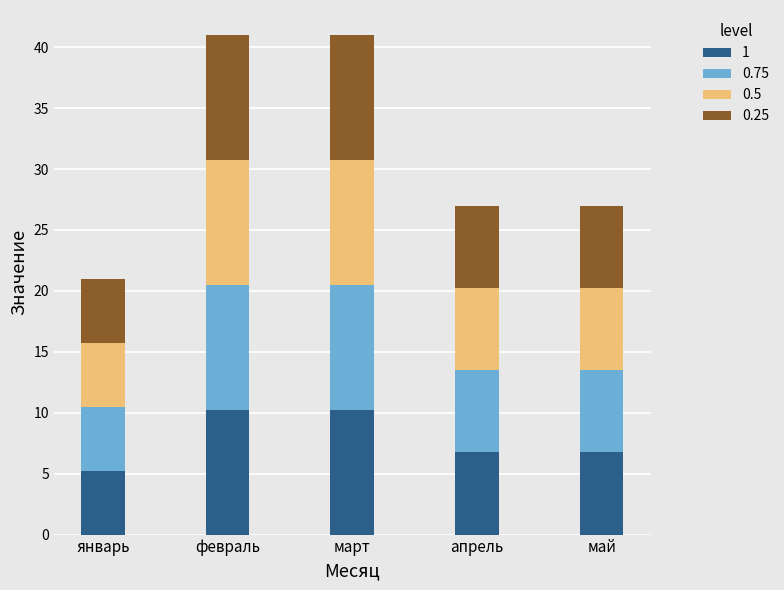

Which category has the lowest value in the 1 series?

январь